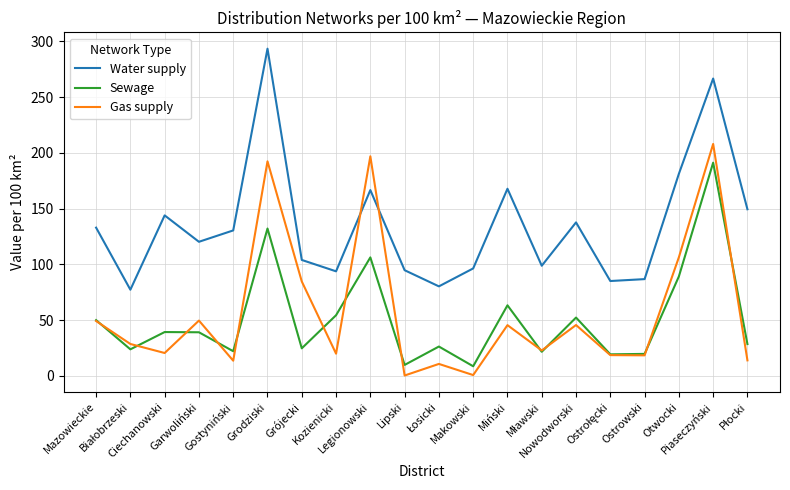

What is the maximum value for Sewage?

191.2